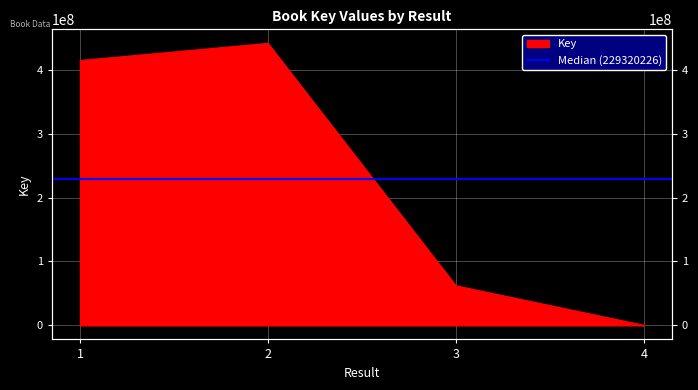

At which category does the chart reach its minimum across all series?

4